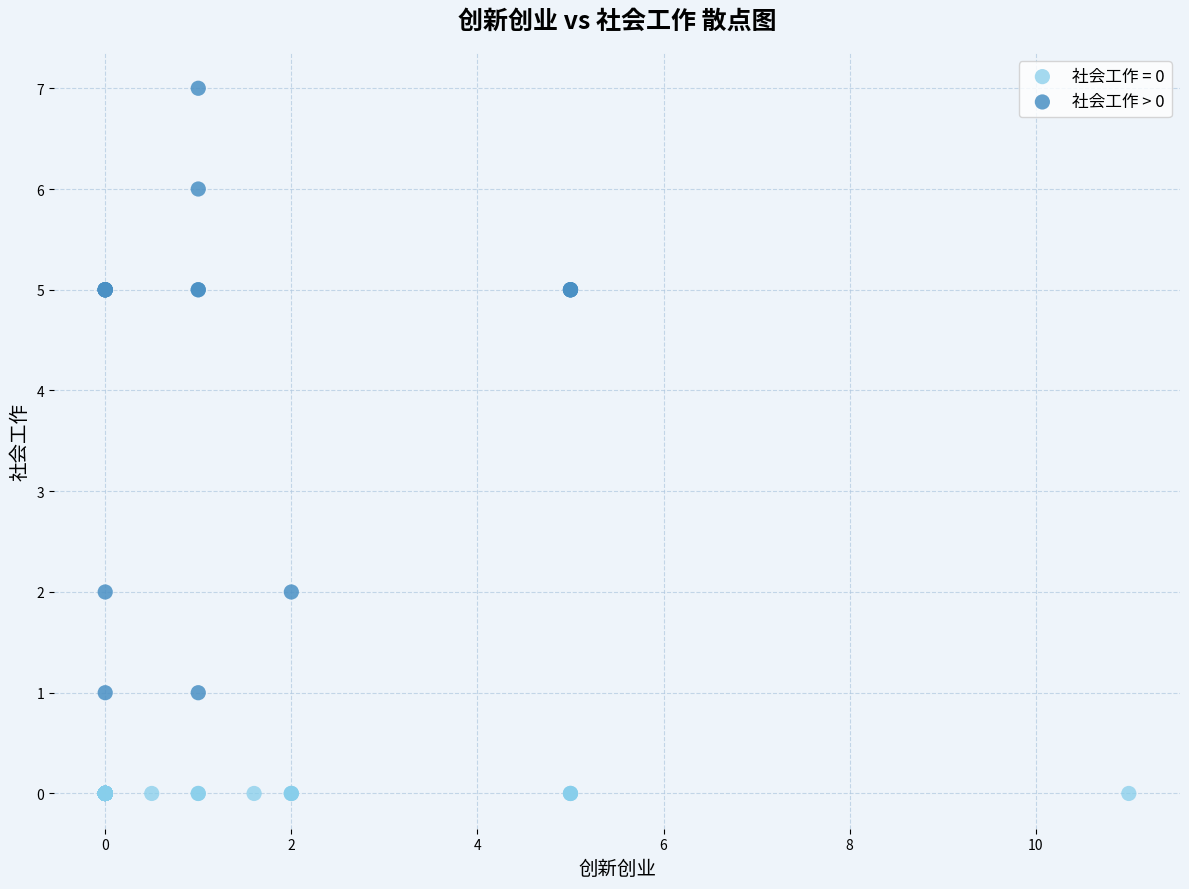

Which series reaches the maximum Y coordinate?

社会工作 > 0